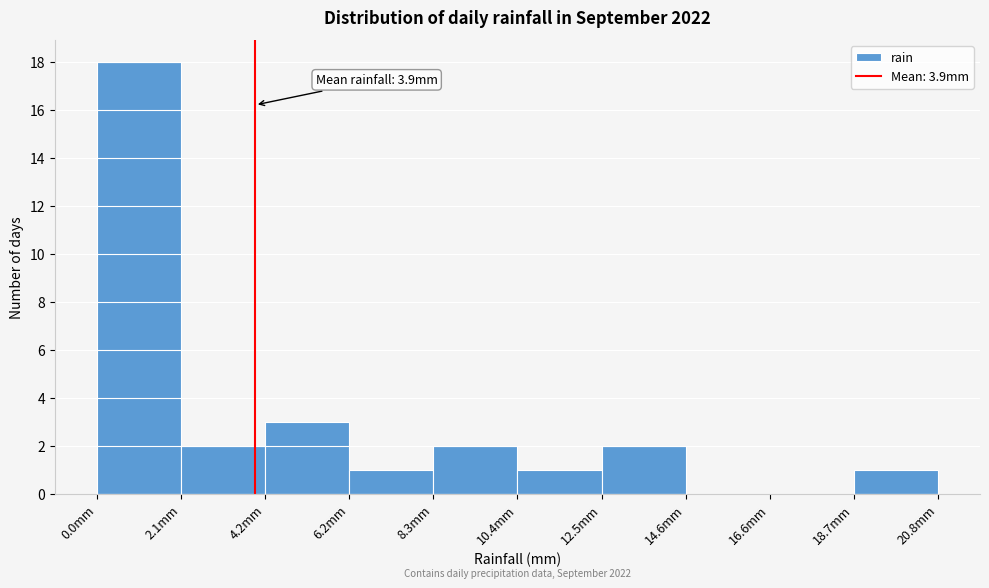

Over which range of the x-axis is the bar tallest?

0.0 to 2.0